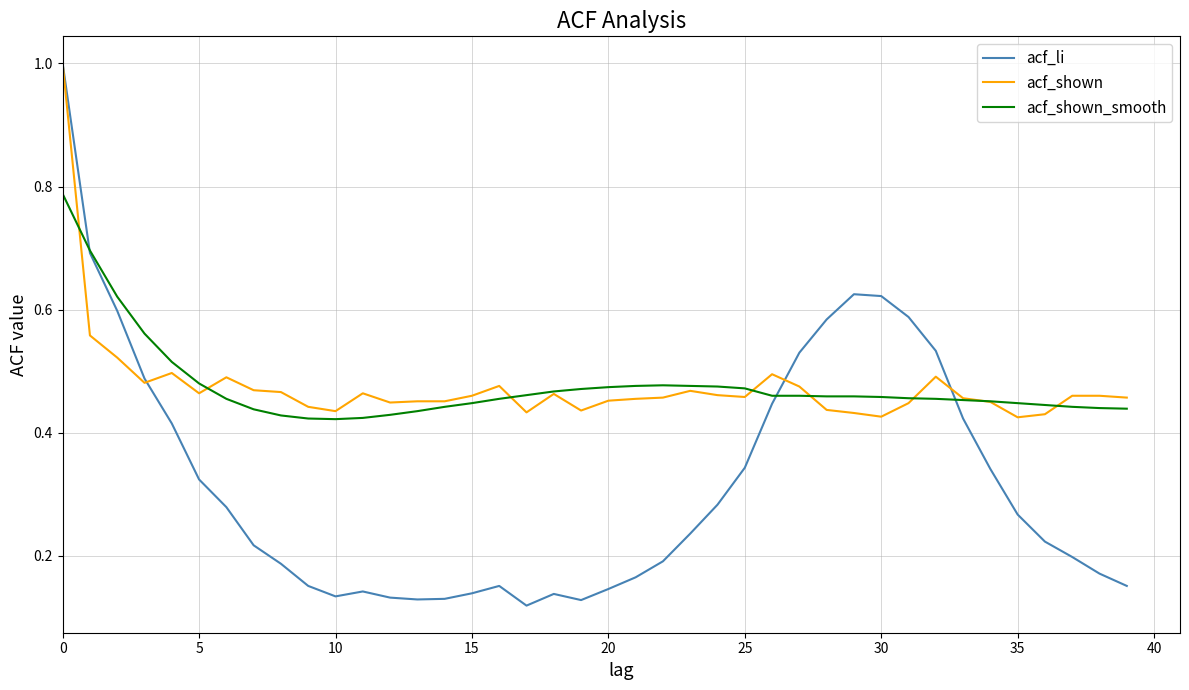

What is the highest value of the acf_li series?

1.0